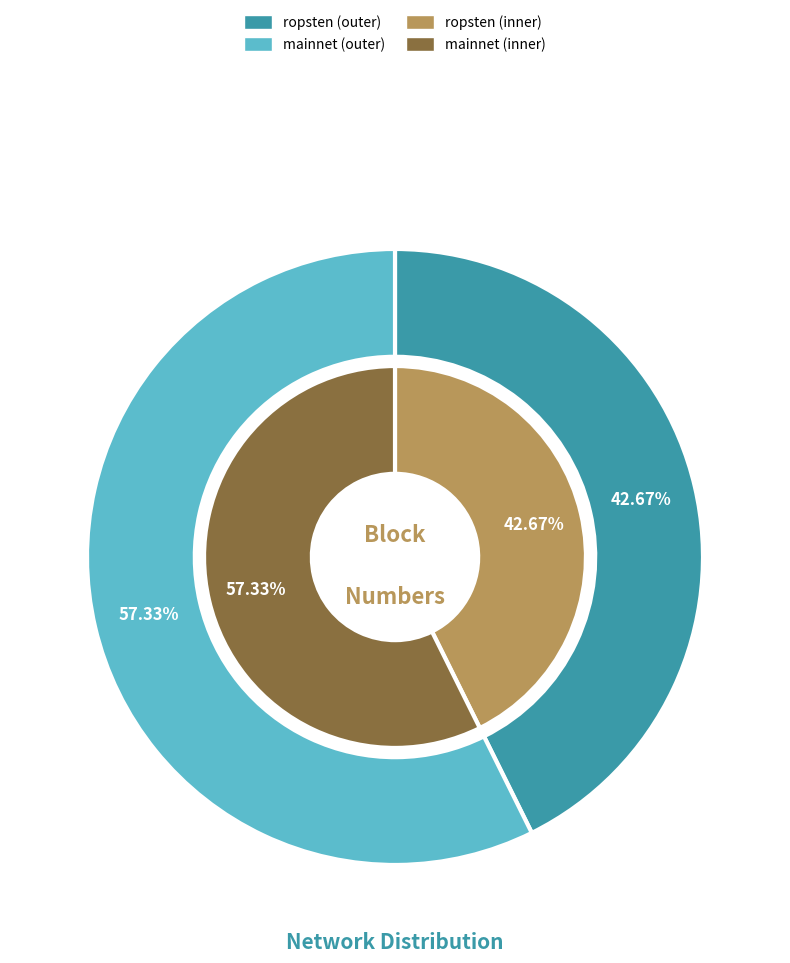

Is ca25dc3c-e873-11e9-8dd1-d60cfe4a1df9 the majority of the pie?

No